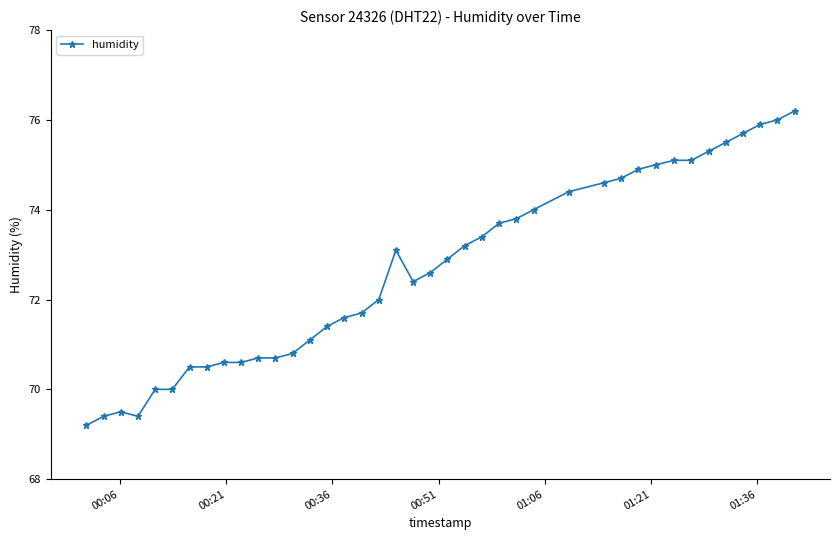

What is the maximum value shown in the chart?

76.2